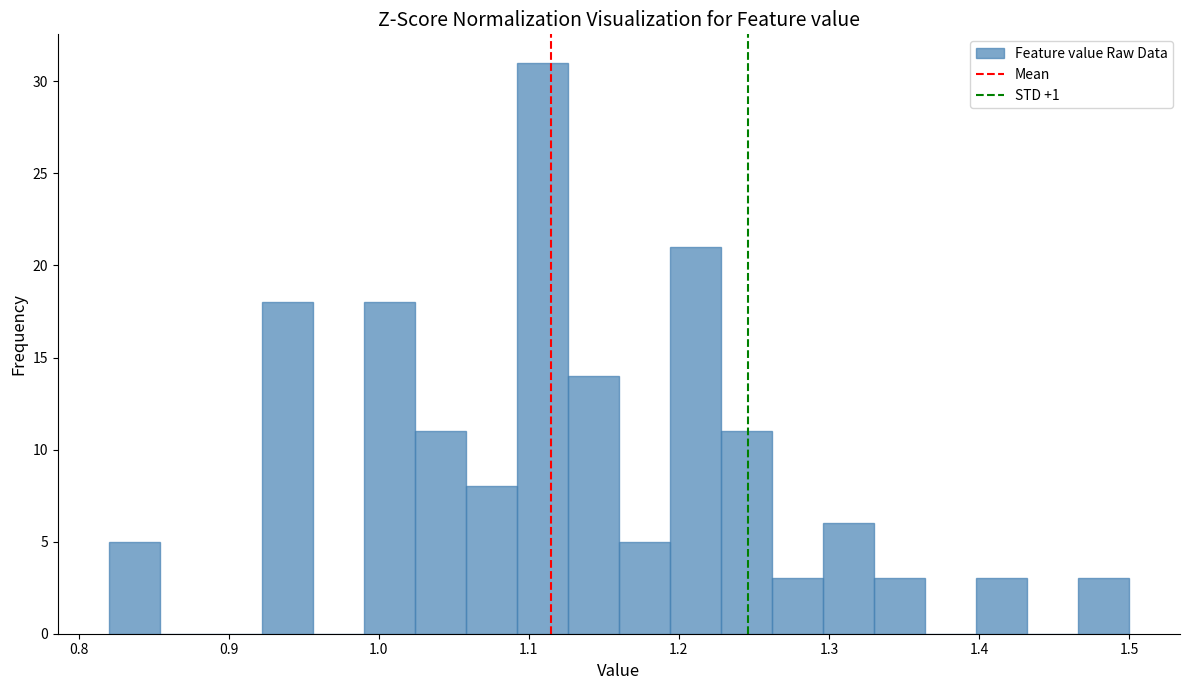

Around what value on the x-axis is the tallest bar? Give the approximate position of its centre, as read against the axis.

1.11